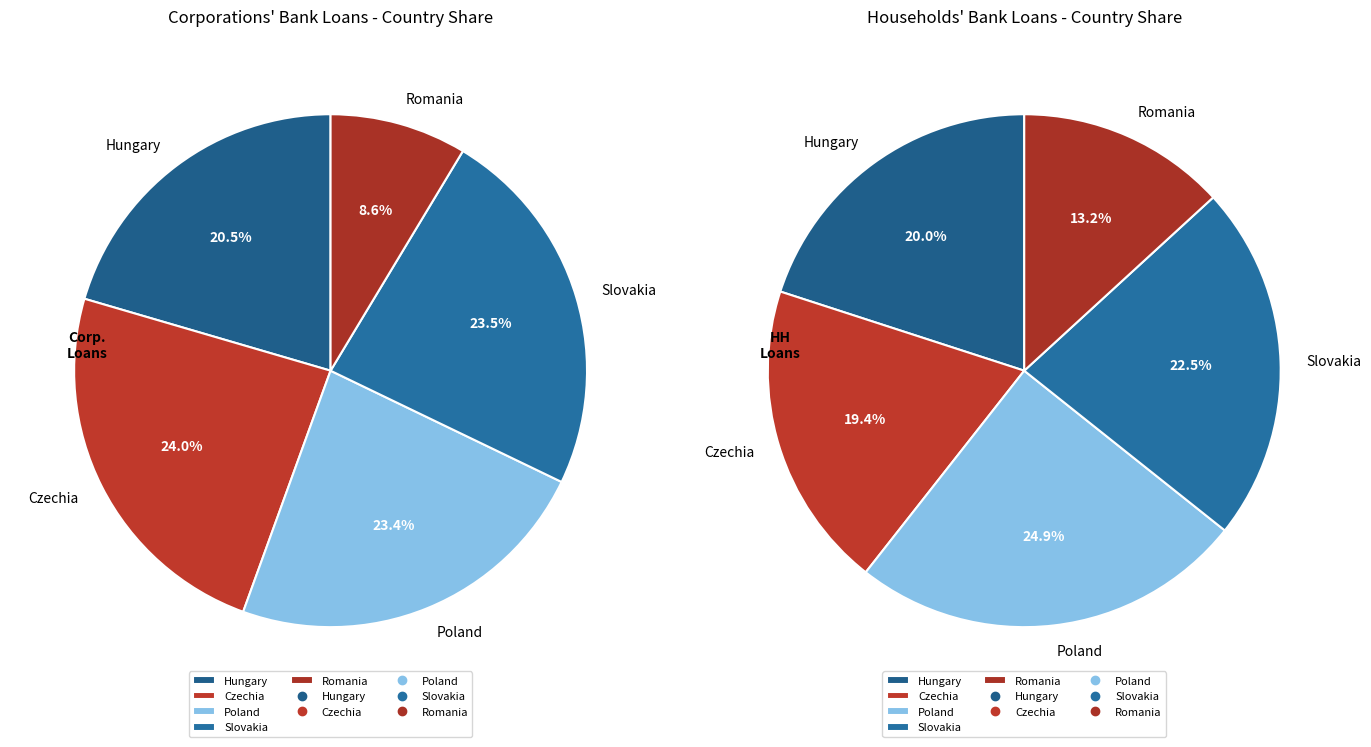

How many segments does this pie chart have?

5